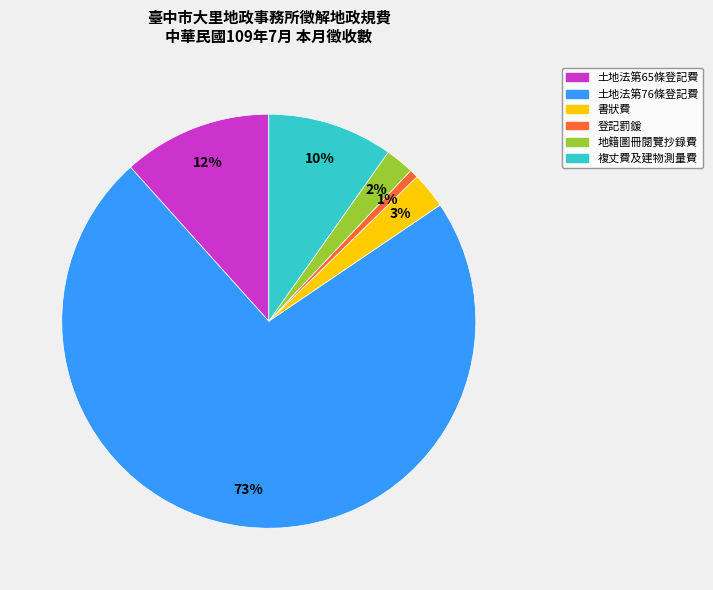

To the nearest percent, what is the difference between the 登記罰鍰 and 土地法第65條登記費 slice percentages?

11%